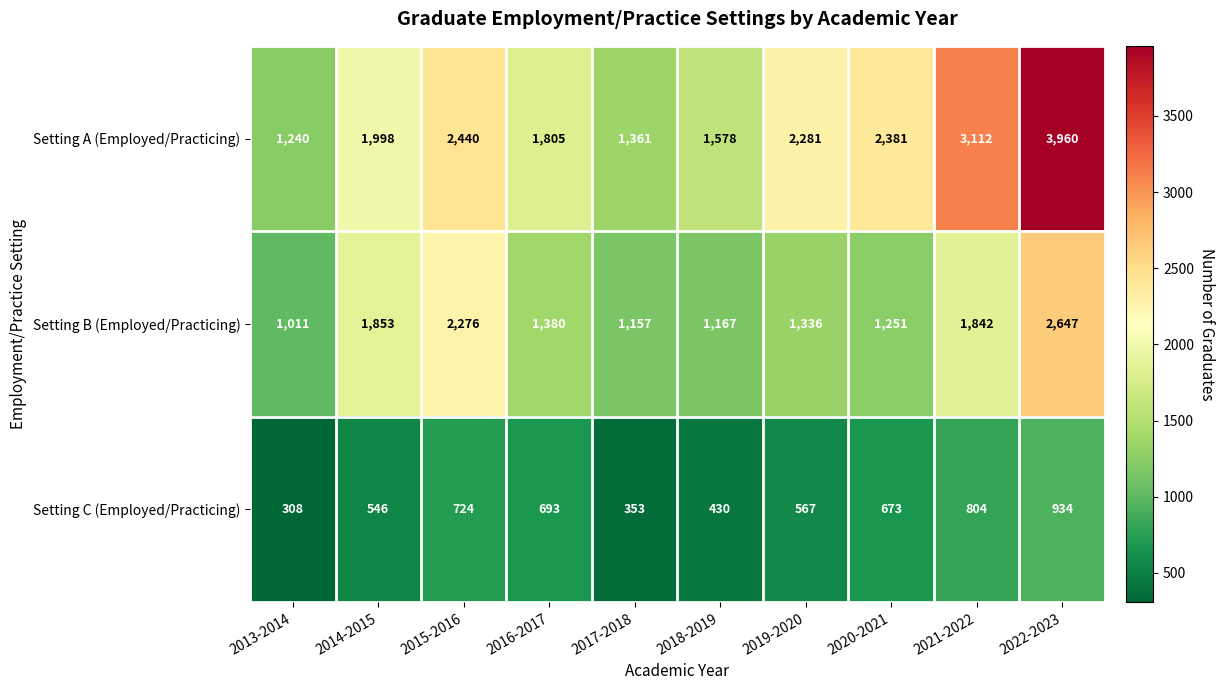

At how many categories does at least one series exceed 1673?

7